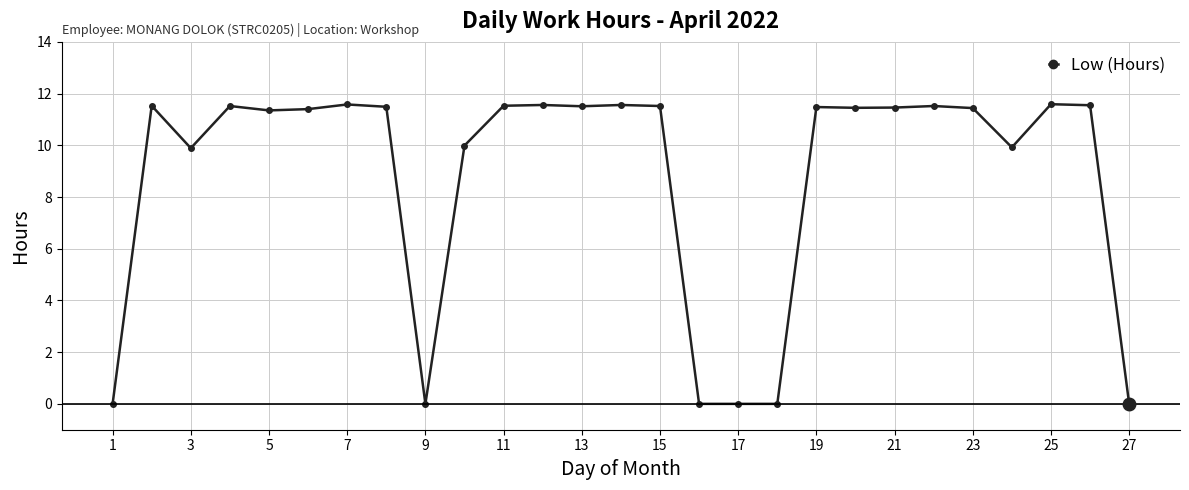

What is the difference between the second highest and second lowest values?

11.6